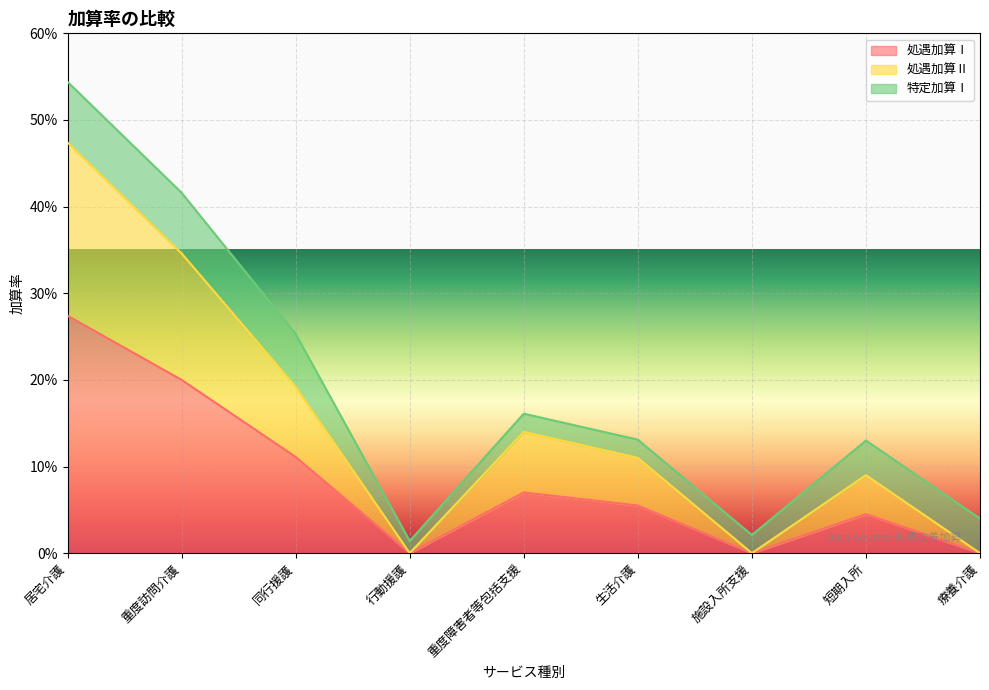

What is the difference between the 処遇加算Ⅱ values at 療養介護 and 同行援護?

0.2